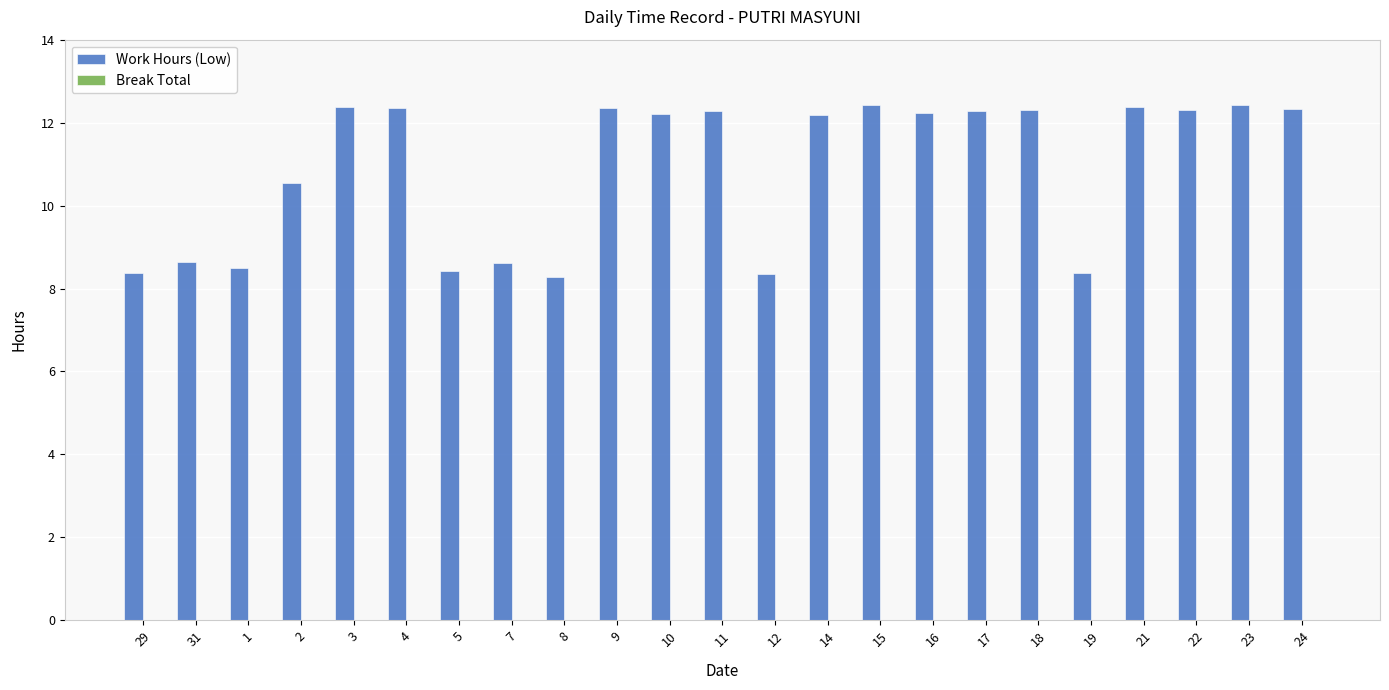

What is the difference between the maximum and minimum values?

4.2